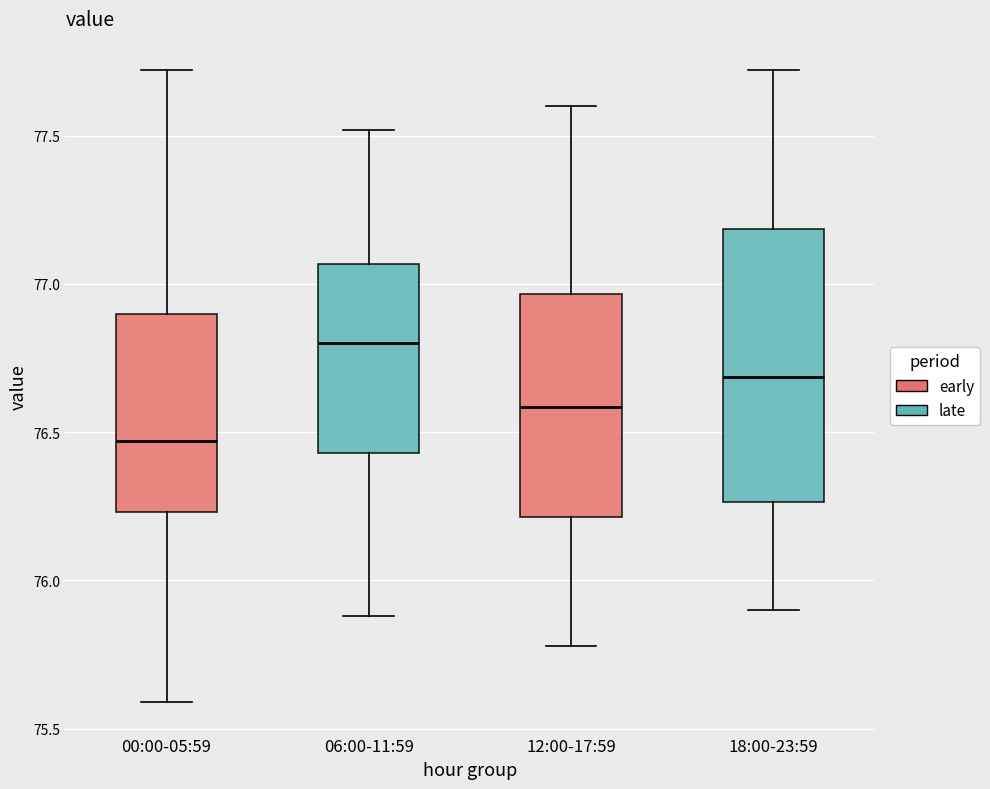

Where does the upper whisker of the box for 18:00-23:59 end on the y-axis? The values are not printed on the chart, so give them approximately, as read against the axis.

77.70